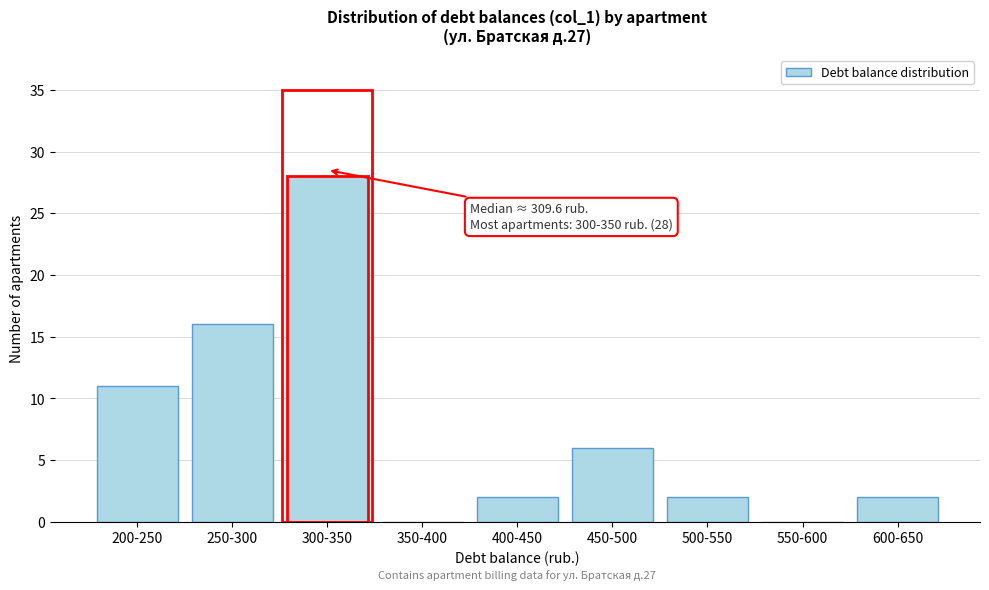

Reading left to right, extract all data points from this chart.

200-250=11	250-300=16	300-350=28	350-400=0	400-450=2	450-500=6	500-550=2	550-600=0	600-650=2